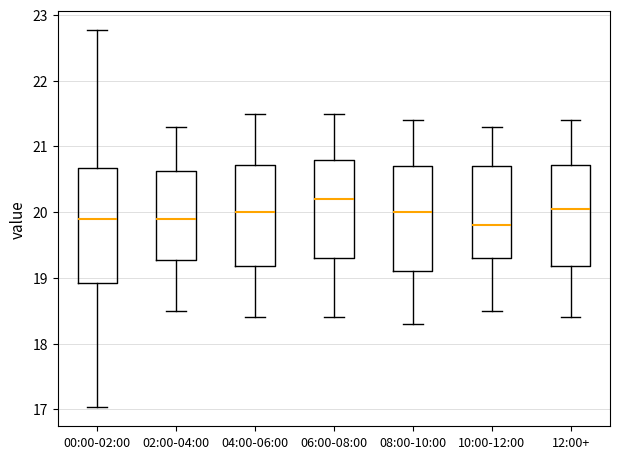

Which box is the tallest, from its lower edge to its upper edge?

00:00-02:00